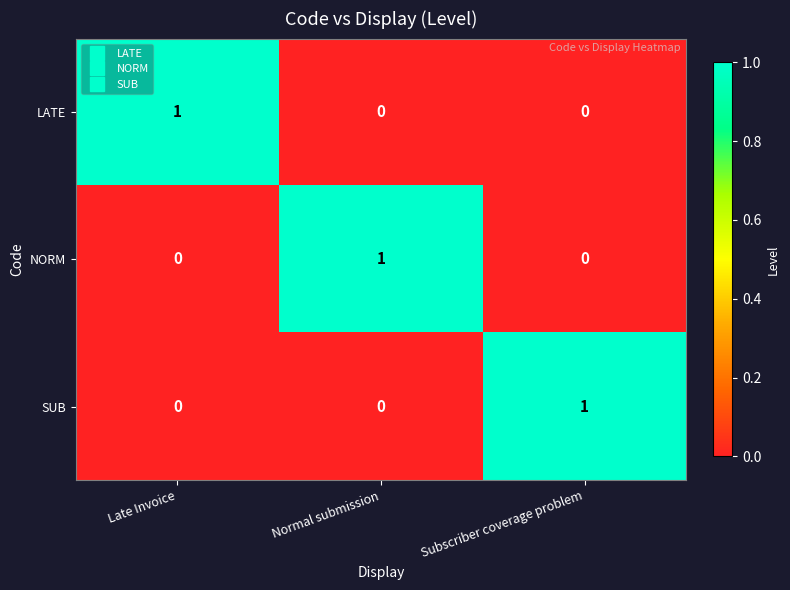

Count the number of data series in this chart.

3